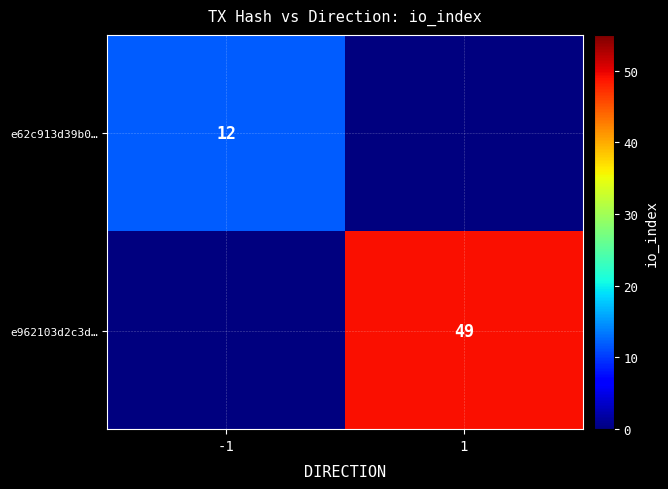

What is the total value across all series at -1?

12